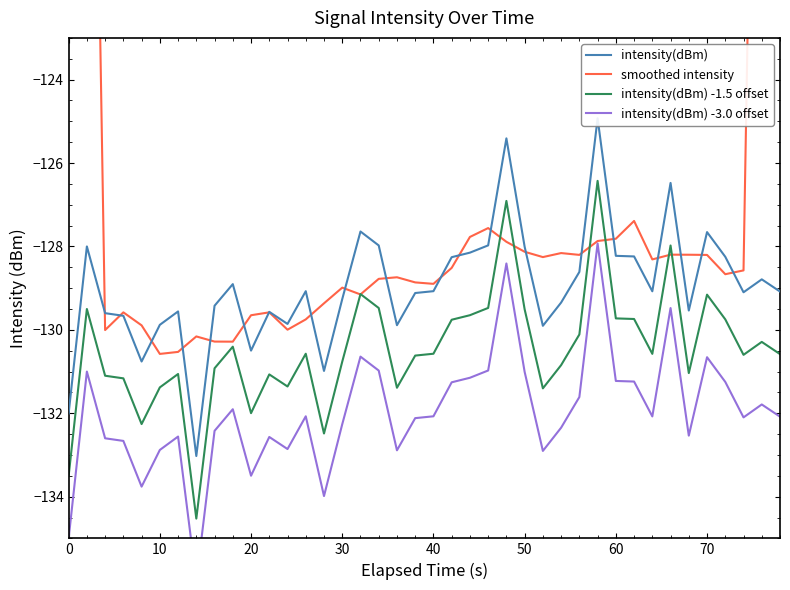

Reading left to right, transcribe all the data shown in this chart.

intensity(dBm): -132.0	-128.0	-129.6	-129.7	-130.8	-129.9	-129.6	-133.0	-129.4	-128.9	-130.5	-129.6	-129.9	-129.1	-131.0	-129.3	-127.6	-128.0	-129.9	-129.1	-129.1	-128.3	-128.1	-128.0	-125.4	-128.0	-129.9	-129.3	-128.6	-124.9	-128.2	-128.2	-129.1	-126.5	-129.5	-127.7	-128.2	-129.1	-128.8	-129.1
smoothed intensity: -77.9	-103.9	-130.0	-129.6	-129.9	-130.6	-130.5	-130.2	-130.3	-130.3	-129.7	-129.6	-130.0	-129.7	-129.4	-129.0	-129.2	-128.8	-128.7	-128.9	-128.9	-128.5	-127.8	-127.6	-127.9	-128.1	-128.3	-128.2	-128.2	-127.9	-127.8	-127.4	-128.3	-128.2	-128.2	-128.2	-128.7	-128.6	-103.0	-77.4
intensity(dBm) -1.5 offset: -133.5	-129.5	-131.1	-131.2	-132.3	-131.4	-131.1	-134.5	-130.9	-130.4	-132.0	-131.1	-131.4	-130.6	-132.5	-130.8	-129.1	-129.5	-131.4	-130.6	-130.6	-129.8	-129.6	-129.5	-126.9	-129.5	-131.4	-130.8	-130.1	-126.4	-129.7	-129.7	-130.6	-128.0	-131.0	-129.2	-129.7	-130.6	-130.3	-130.6
intensity(dBm) -3.0 offset: -135.0	-131.0	-132.6	-132.7	-133.8	-132.9	-132.6	-136.0	-132.4	-131.9	-133.5	-132.6	-132.9	-132.1	-134.0	-132.3	-130.6	-131.0	-132.9	-132.1	-132.1	-131.3	-131.1	-131.0	-128.4	-131.0	-132.9	-132.3	-131.6	-127.9	-131.2	-131.2	-132.1	-129.5	-132.5	-130.7	-131.2	-132.1	-131.8	-132.1